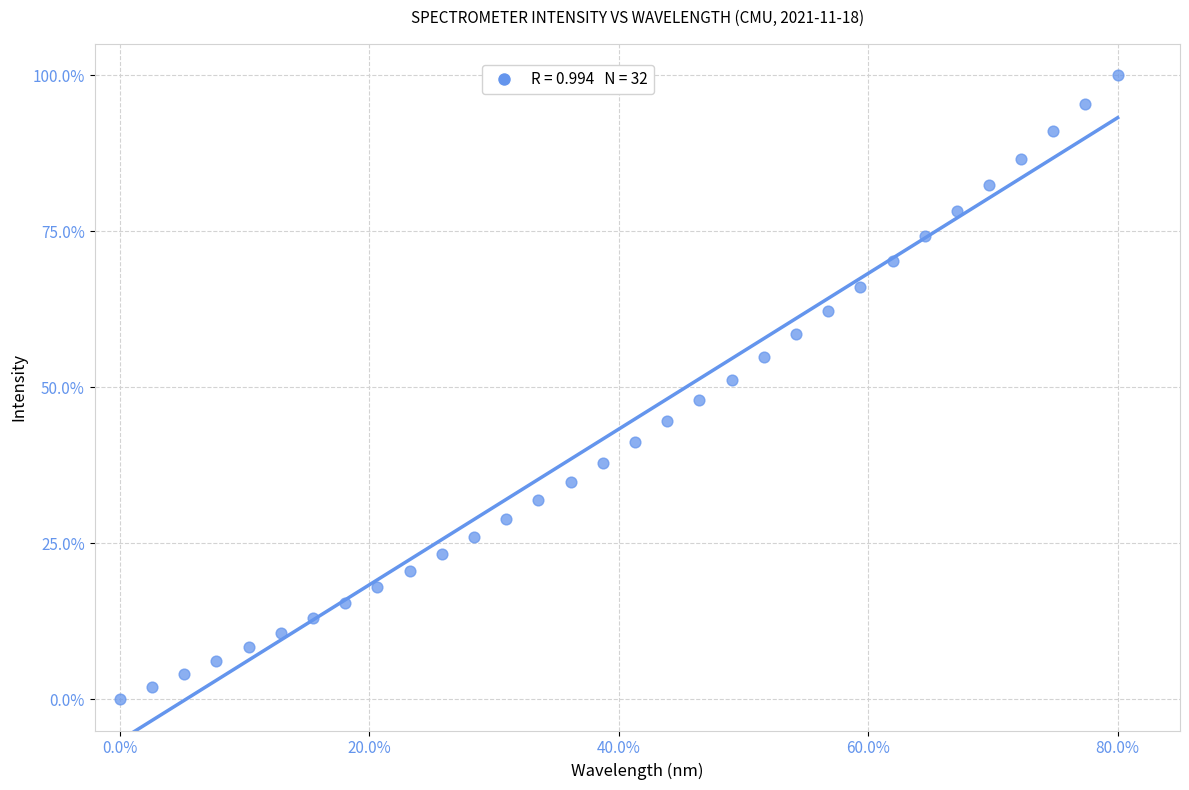

What is the range of Y values (max minus min)?

100.0